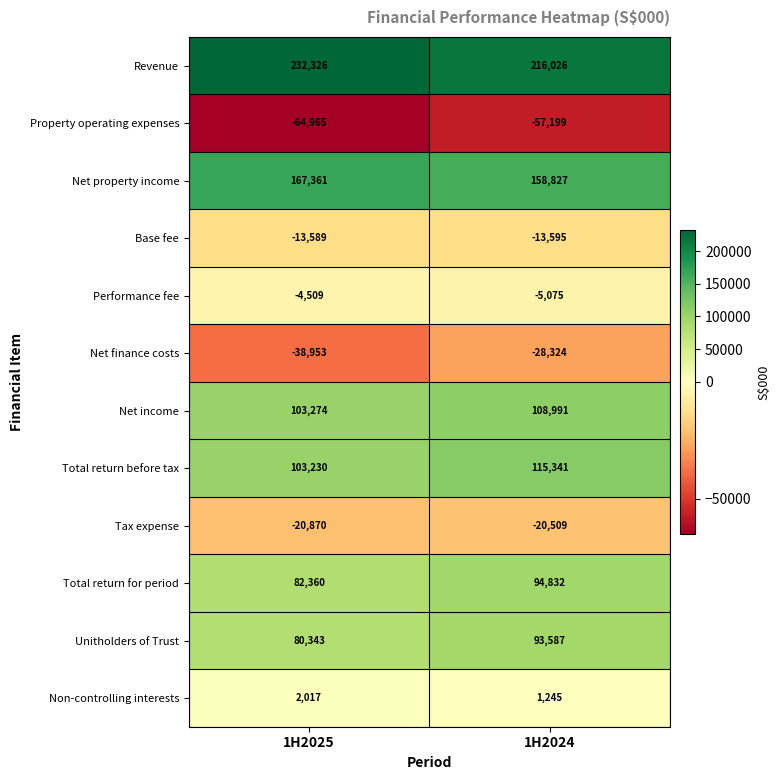

Reading left to right, extract all data points from this chart.

Revenue: 1H2025=232326	1H2024=216026
Property operating expenses: 1H2025=-64965	1H2024=-57199
Net property income: 1H2025=167361	1H2024=158827
Base fee: 1H2025=-13589	1H2024=-13595
Performance fee: 1H2025=-4509	1H2024=-5075
Net finance costs: 1H2025=-38953	1H2024=-28324
Net income: 1H2025=103274	1H2024=108991
Total return before tax: 1H2025=103230	1H2024=115341
Tax expense: 1H2025=-20870	1H2024=-20509
Total return for period: 1H2025=82360	1H2024=94832
Unitholders of Trust: 1H2025=80343	1H2024=93587
Non-controlling interests: 1H2025=2017	1H2024=1245